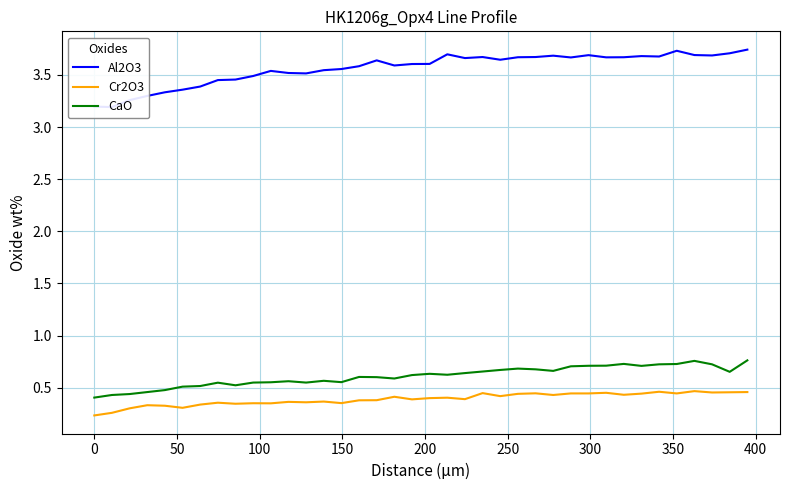

Reading left to right, extract all data points from this chart.

Al2O3: 3.2	3.2	3.3	3.3	3.3	3.4	3.4	3.5	3.5	3.5	3.5	3.5	3.5	3.5	3.6	3.6	3.6	3.6	3.6	3.6	3.7	3.7	3.7	3.6	3.7	3.7	3.7	3.7	3.7	3.7	3.7	3.7	3.7	3.7	3.7	3.7	3.7	3.7
Cr2O3: 0.2	0.3	0.3	0.3	0.3	0.3	0.3	0.4	0.3	0.4	0.4	0.4	0.4	0.4	0.4	0.4	0.4	0.4	0.4	0.4	0.4	0.4	0.4	0.4	0.4	0.4	0.4	0.4	0.4	0.5	0.4	0.4	0.5	0.4	0.5	0.5	0.5	0.5
CaO: 0.4	0.4	0.4	0.5	0.5	0.5	0.5	0.5	0.5	0.6	0.6	0.6	0.6	0.6	0.6	0.6	0.6	0.6	0.6	0.6	0.6	0.6	0.7	0.7	0.7	0.7	0.7	0.7	0.7	0.7	0.7	0.7	0.7	0.7	0.8	0.7	0.7	0.8